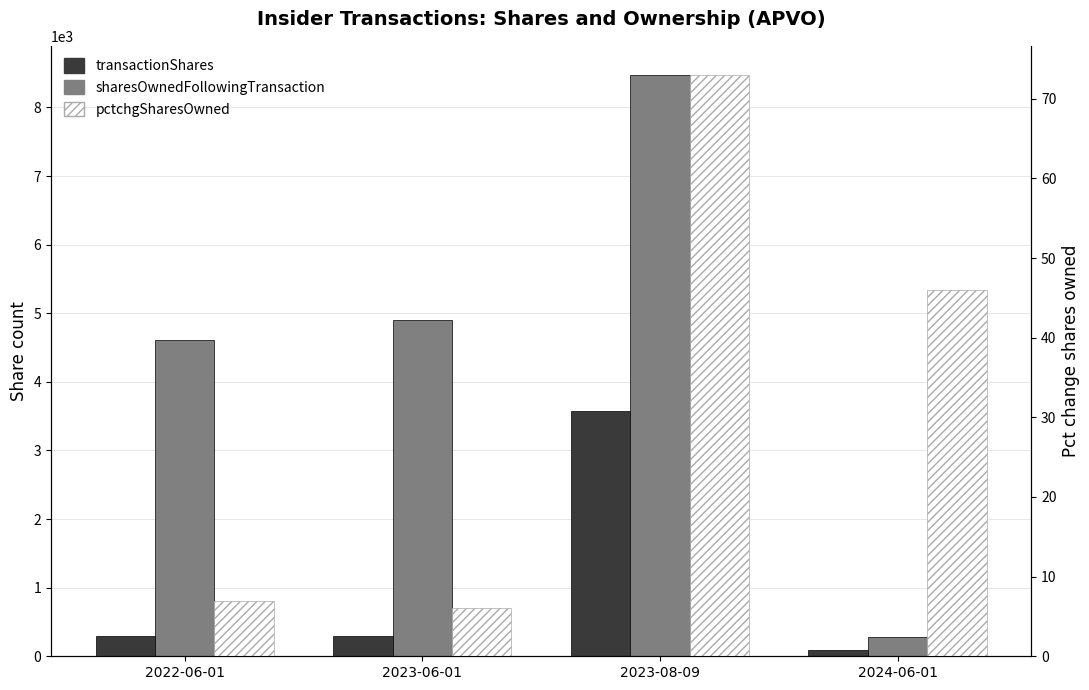

Count the number of categories in the chart.

4